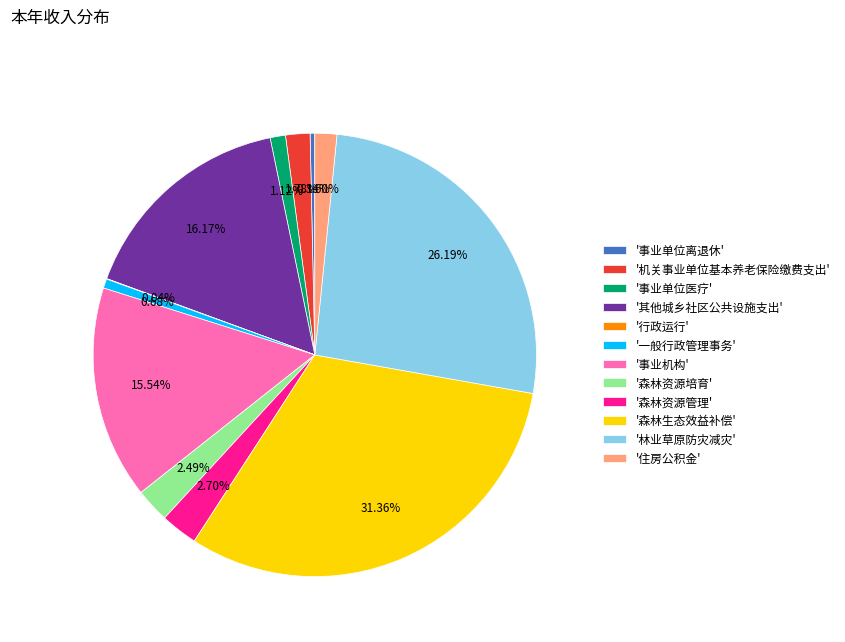

What is the ratio of the value at '森林资源管理' to the value at '一般行政管理事务'?

4.0